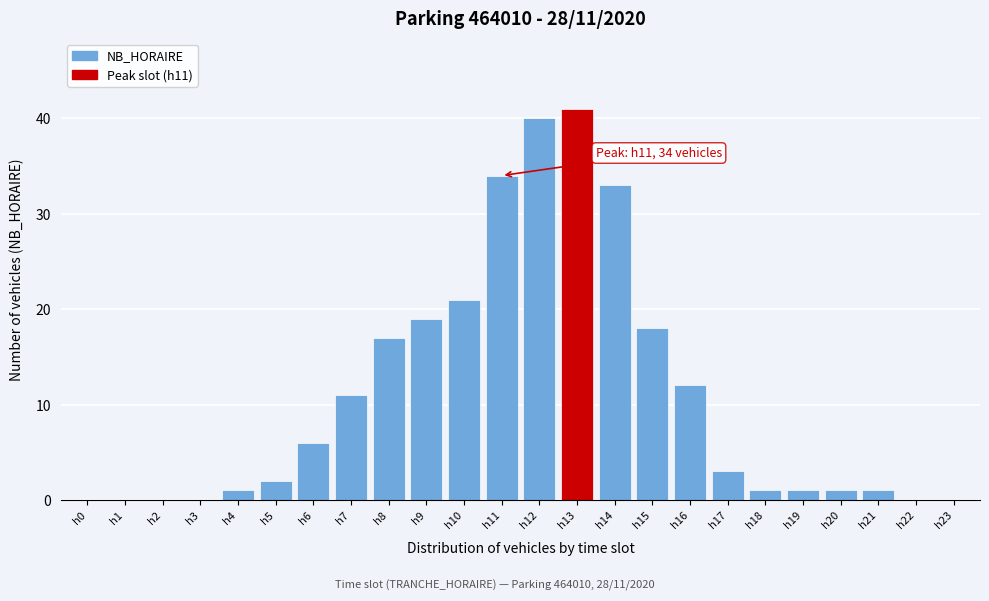

Reading left to right, transcribe all the data shown in this chart.

h0=0	h1=0	h2=0	h3=0	h4=1	h5=2	h6=6	h7=11	h8=17	h9=19	h10=21	h11=34	h12=40	h13=41	h14=33	h15=18	h16=12	h17=3	h18=1	h19=1	h20=1	h21=1	h22=0	h23=0